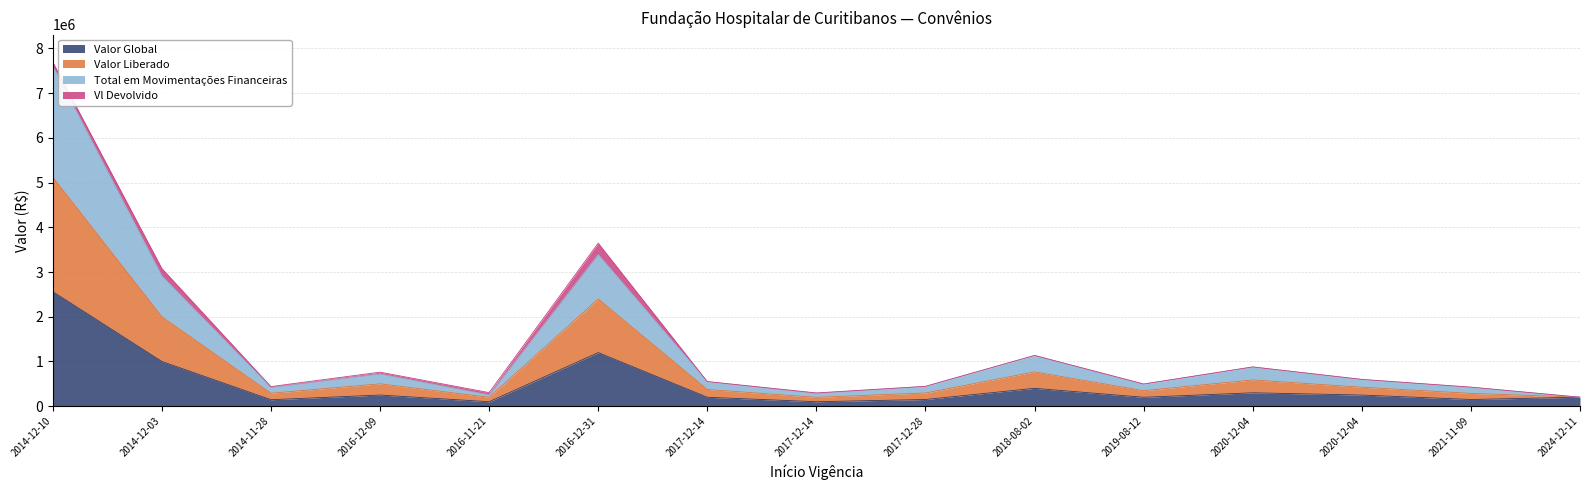

What is the spread (max minus min) of values at 2020-12-04?

578419.8